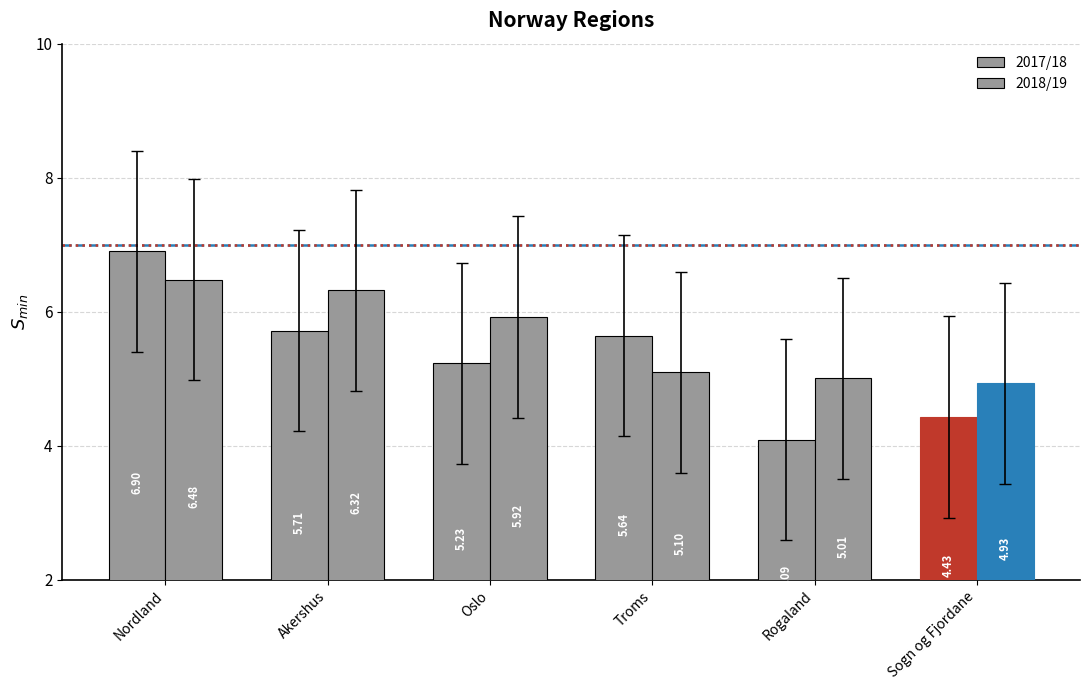

Reading left to right, what are all the values shown in this chart?

2017/18: Nordland=6.9	Akershus=5.7	Oslo=5.2	Troms=5.6	Rogaland=4.1	Sogn og Fjordane=4.4
2018/19: Nordland=6.5	Akershus=6.3	Oslo=5.9	Troms=5.1	Rogaland=5.0	Sogn og Fjordane=4.9